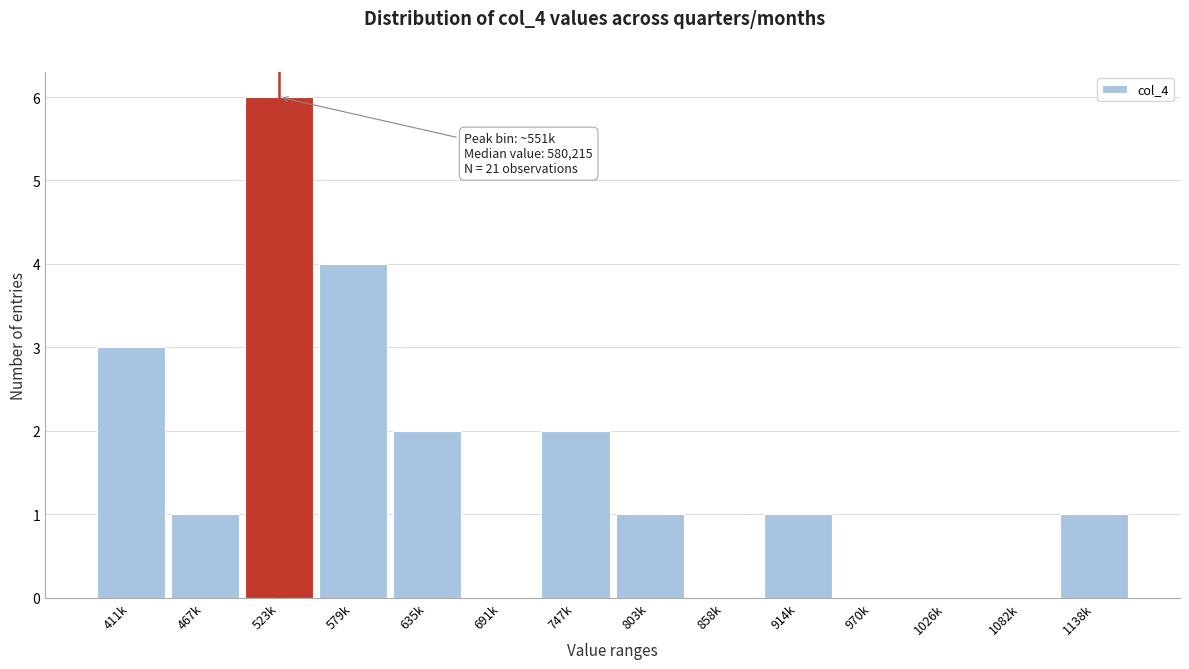

Reading right to left, list all the values displayed in this chart.

1138k=1	1082k=0	1026k=0	970k=0	914k=1	858k=0	803k=1	747k=2	691k=0	635k=2	579k=4	523k=6	467k=1	411k=3